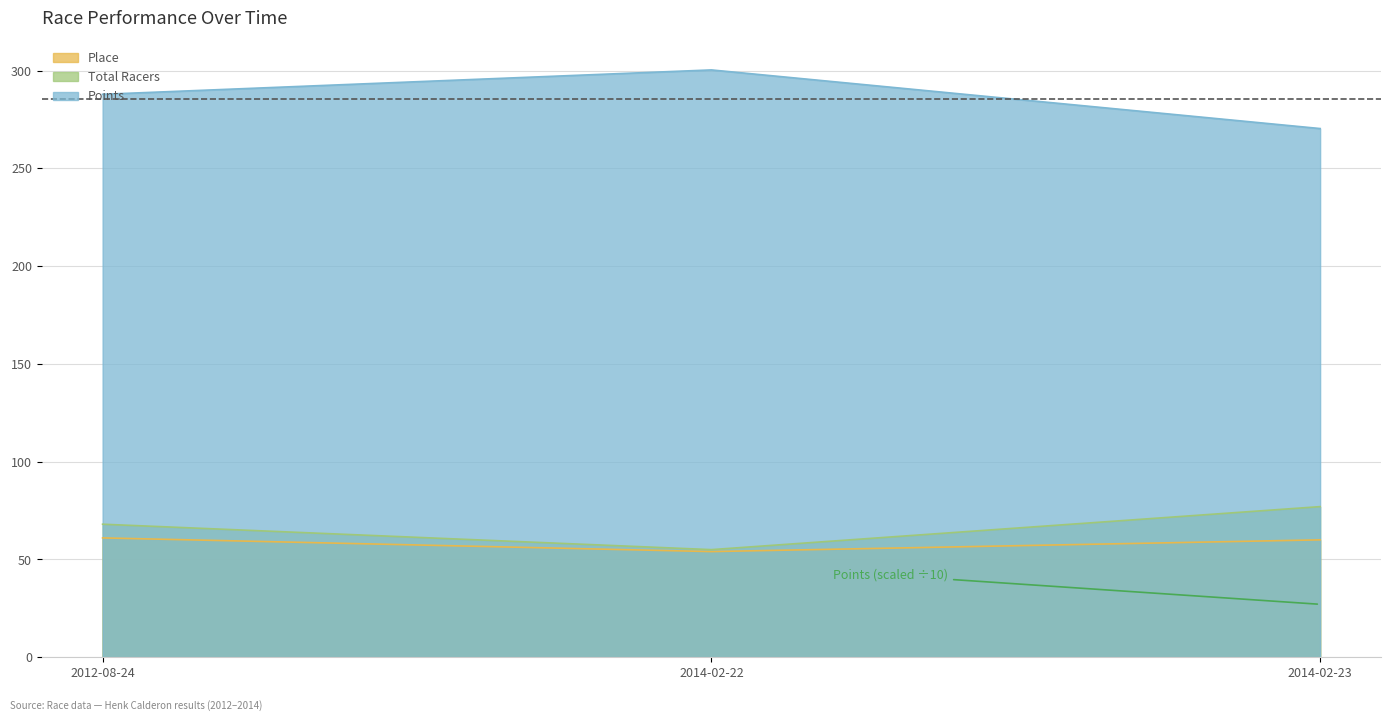

How many values in the Points series are below 287?

1